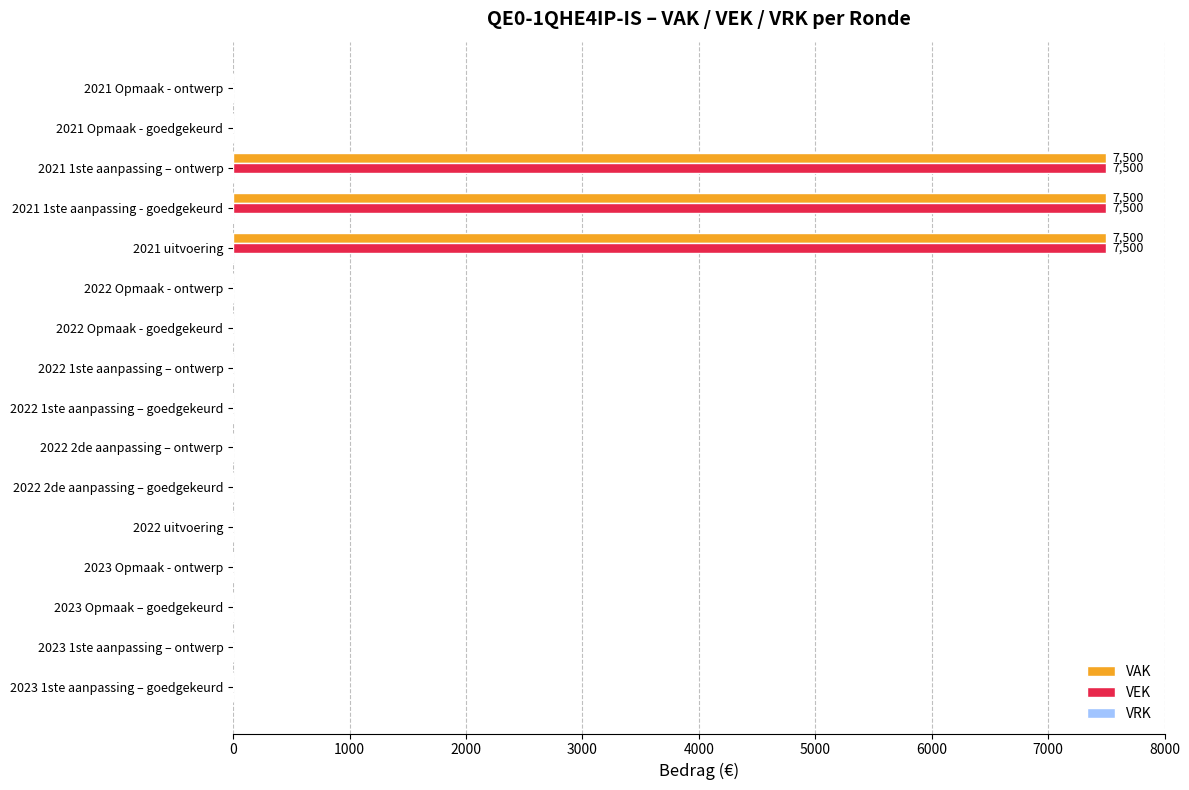

What is the sum of all VEK values?

22500